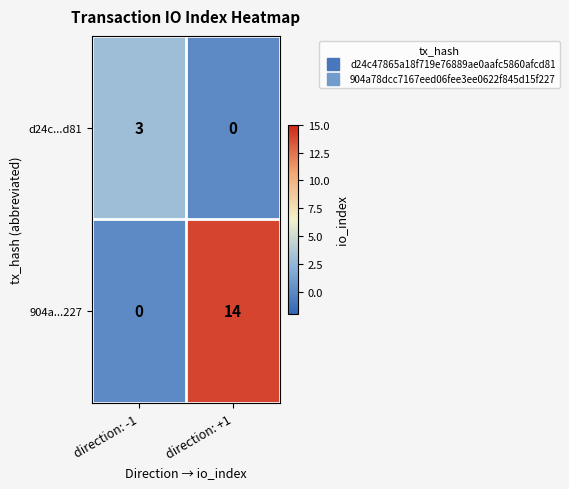

Is it true that d24c...d81 equals 2 at direction: -1?

False